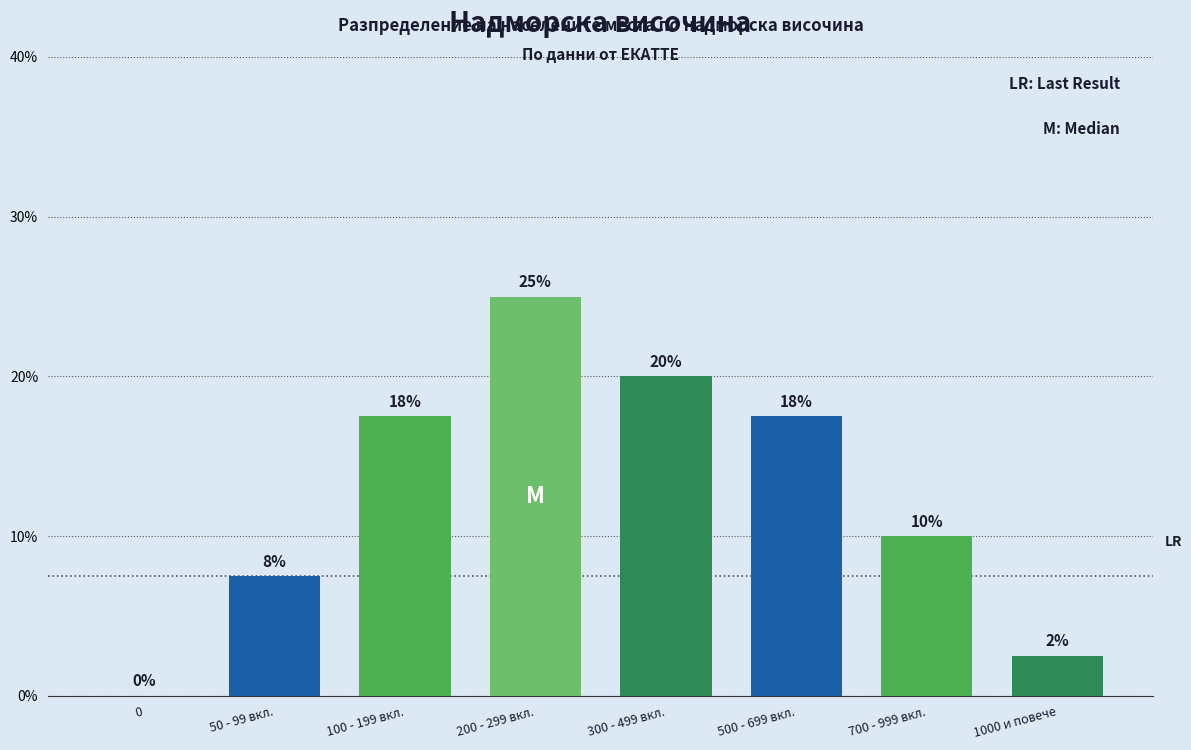

Which label corresponds to the largest value in the chart?

200 - 299 вкл.